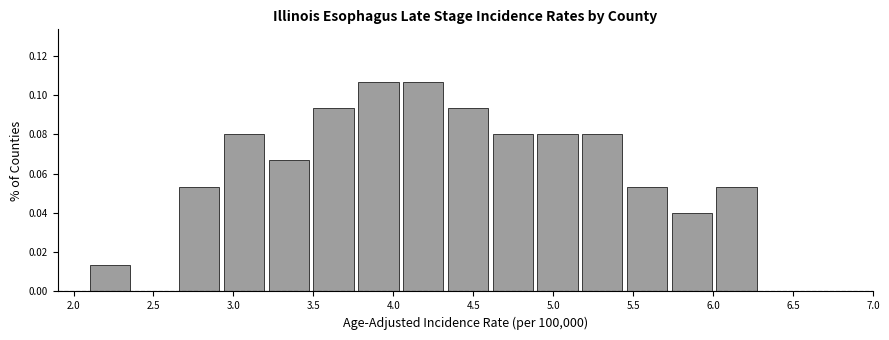

Reading left to right, list every bar in this chart as the range it spans on the x-axis followed by its height. Neither the bar edges nor the heights are printed on the chart, so give them approximately, as read against the axes.

2.10 to 2.38: 0.014
2.38 to 2.66: 0
2.66 to 2.94: 0.054
2.94 to 3.22: 0.080
3.22 to 3.50: 0.066
3.50 to 3.78: 0.094
3.78 to 4.06: 0.106
4.06 to 4.34: 0.106
4.34 to 4.62: 0.094
4.62 to 4.90: 0.080
4.90 to 5.18: 0.080
5.18 to 5.46: 0.080
5.46 to 5.74: 0.054
5.74 to 6.02: 0.040
6.02 to 6.30: 0.054